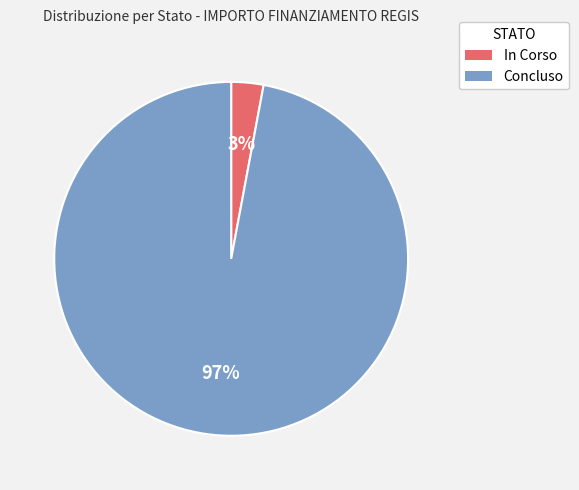

Do Concluso and In Corso together represent more than half of the pie?

Yes